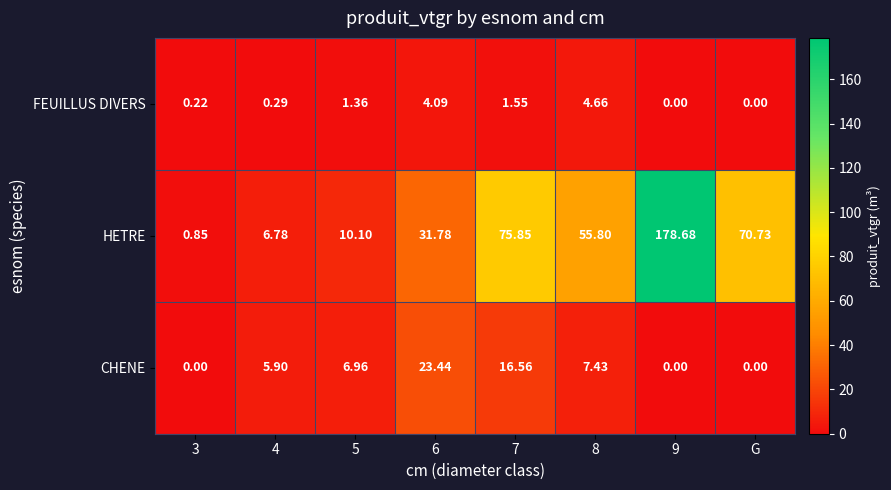

Is the value of CHENE at 7 greater than the value of FEUILLUS DIVERS at 9?

Yes